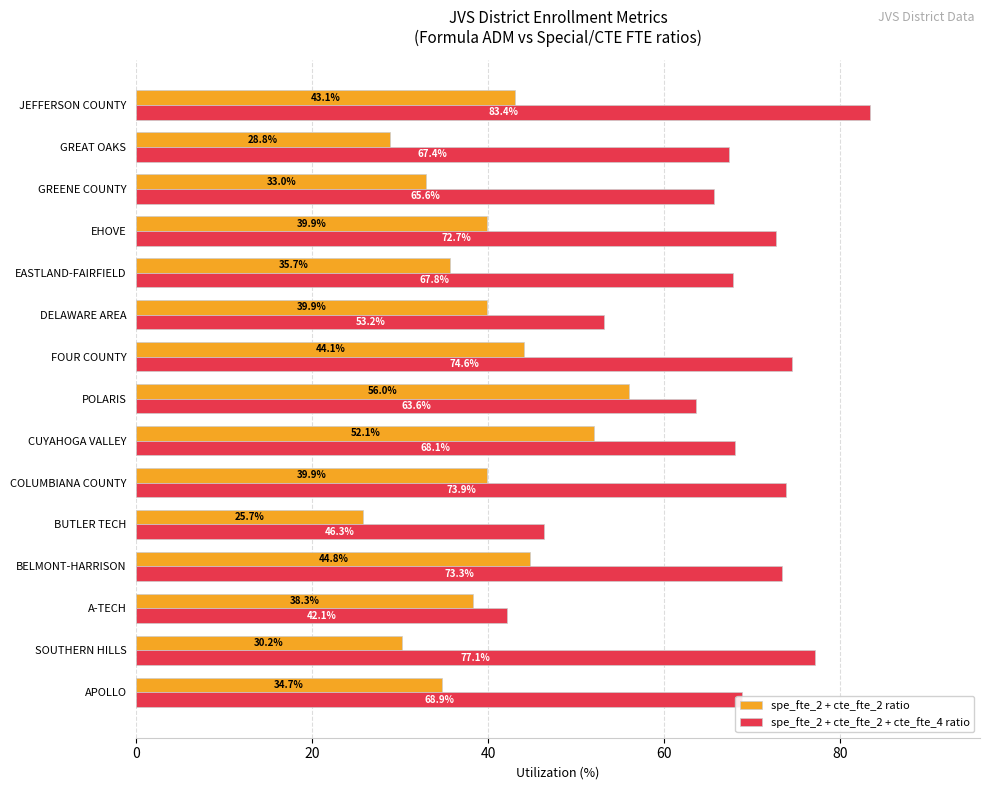

Which series has the widest spread of values?

spe_fte_2 + cte_fte_2 + cte_fte_4 ratio